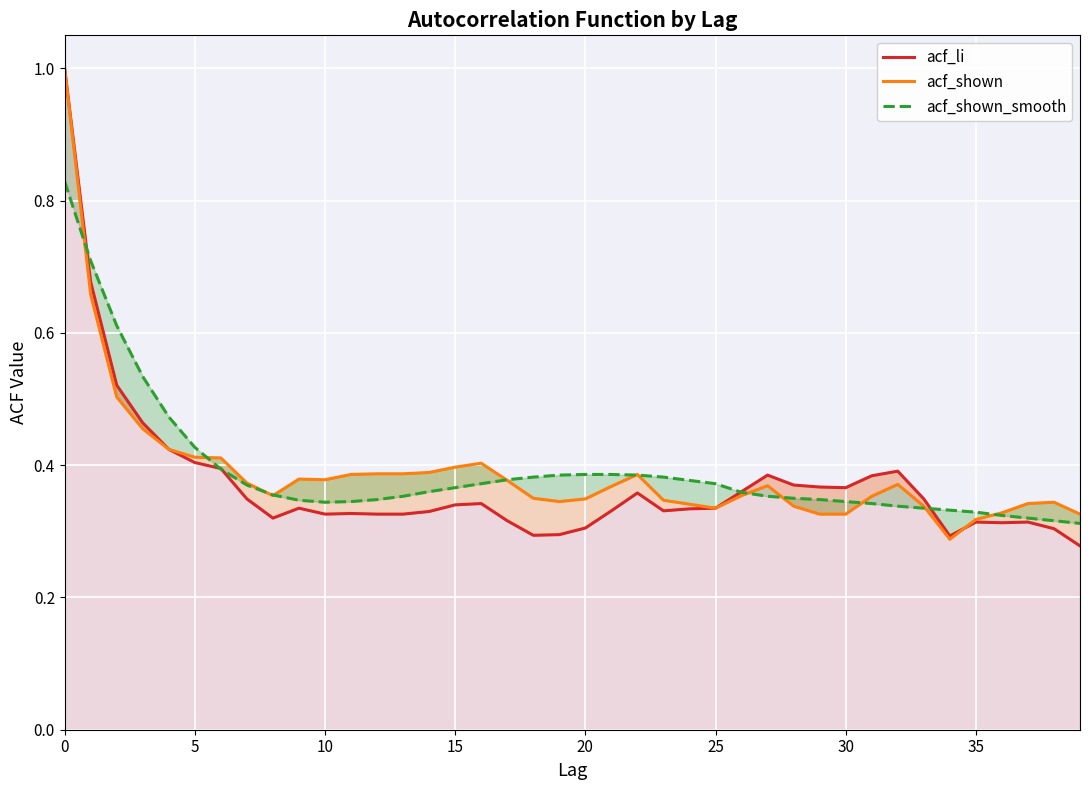

What is the difference between the maximum and minimum values in the acf_shown_smooth series?

0.5